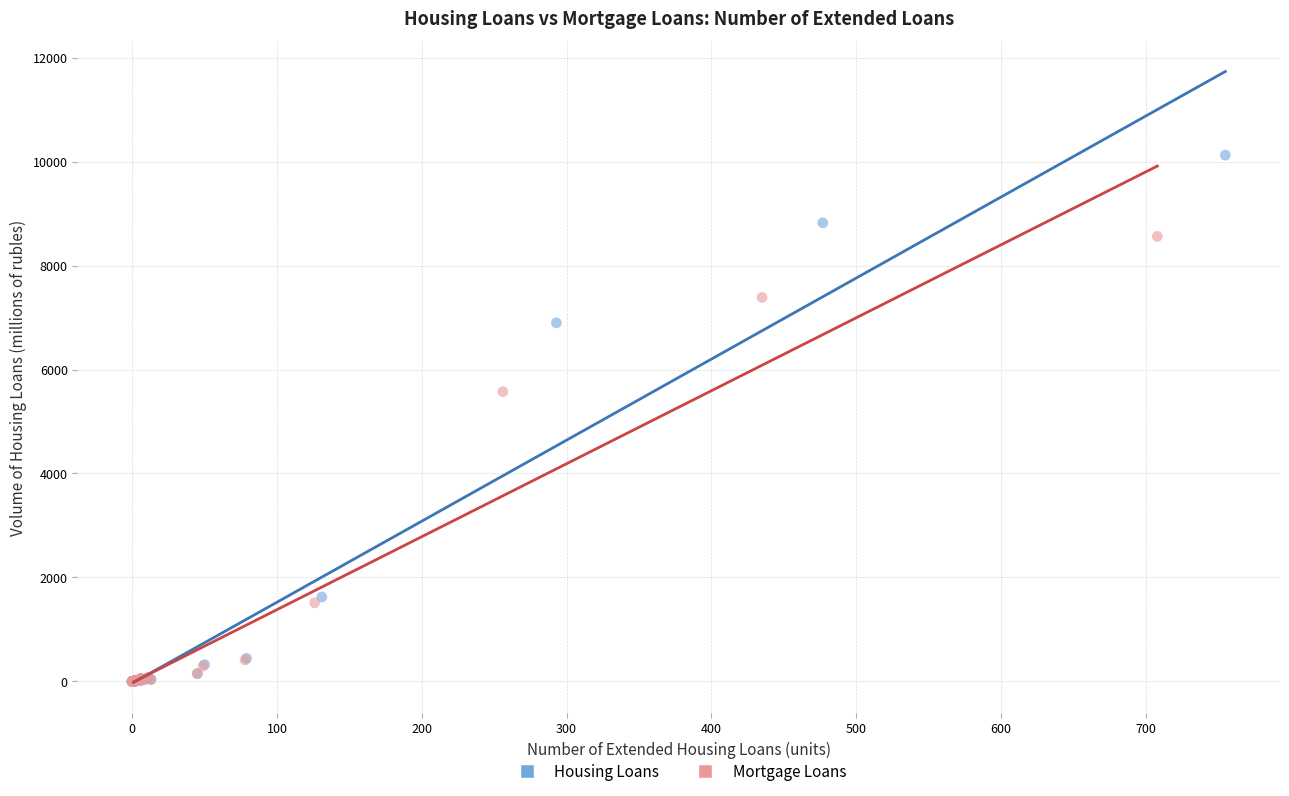

Which series reaches the maximum Y coordinate?

Housing Loans